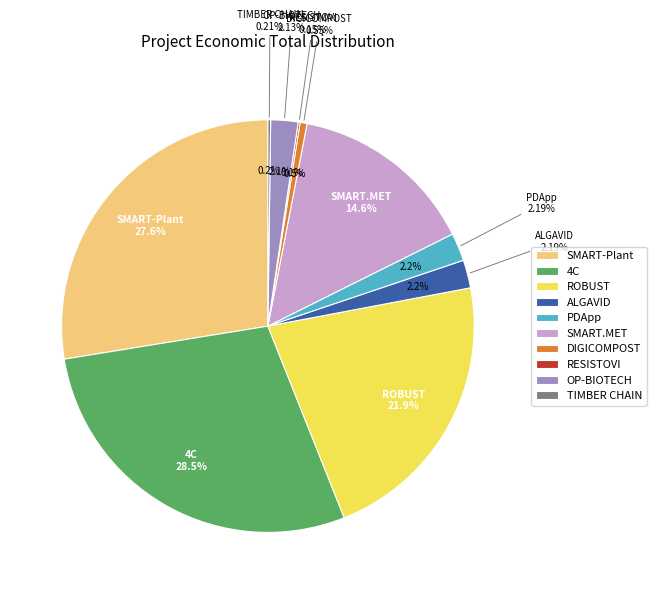

What percentage is the DIGICOMPOST slice, to the nearest percent?

1%